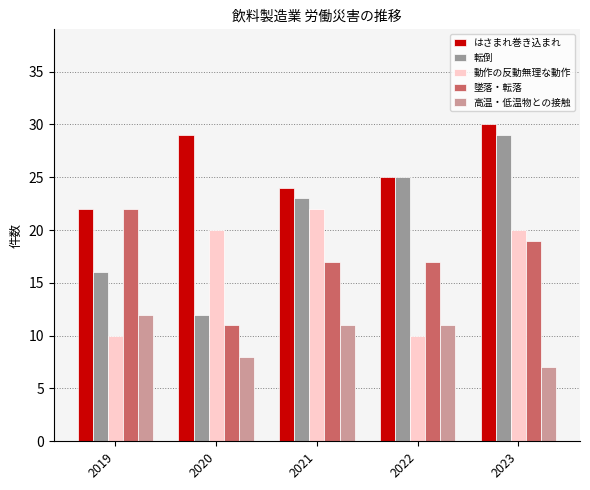

What is the difference between the maximum and minimum values in the 高温・低温物との接触 series?

5